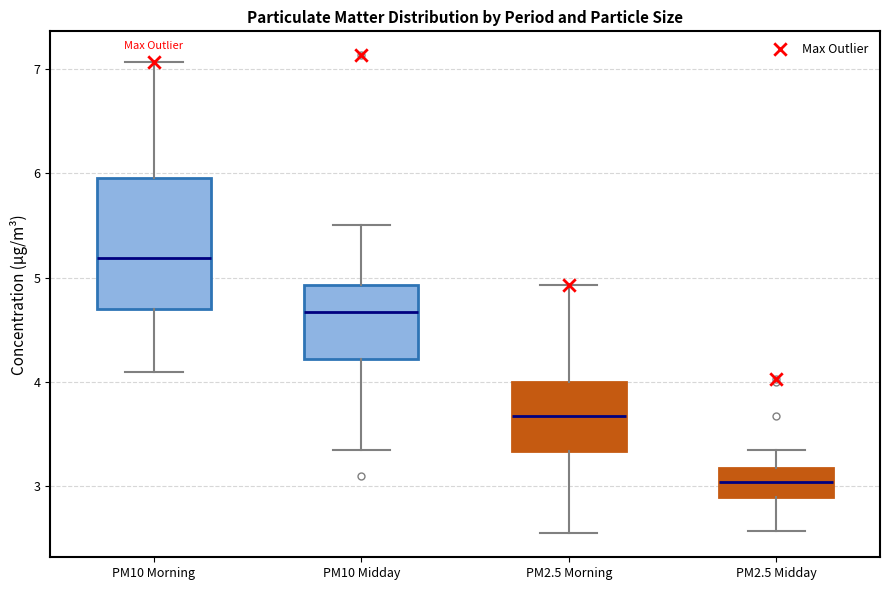

Reading left to right, read every box against the y-axis: the position of its median line, the range the box covers, and the ends of its whiskers. The values are not printed on the chart, so give them approximately, as read against the axis.

PM10 Morning: median 5.2, box 4.7 to 6.0, whiskers 4.1 to 7.1
PM10 Midday: median 4.7, box 4.2 to 4.9, whiskers 3.4 to 5.5
PM2.5 Morning: median 3.7, box 3.3 to 4.0, whiskers 2.6 to 4.9
PM2.5 Midday: median 3.0, box 2.9 to 3.2, whiskers 2.6 to 3.4